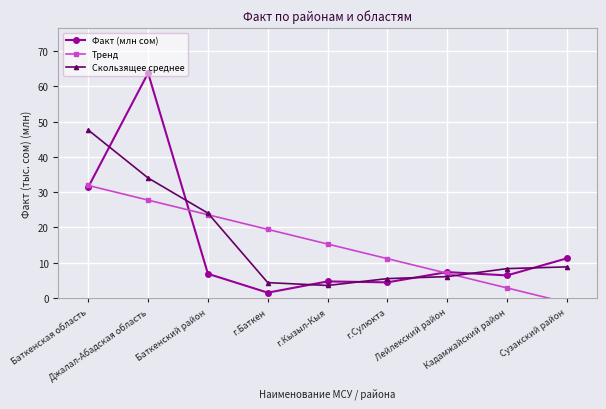

Is this an area chart (filled region under the line)?

No